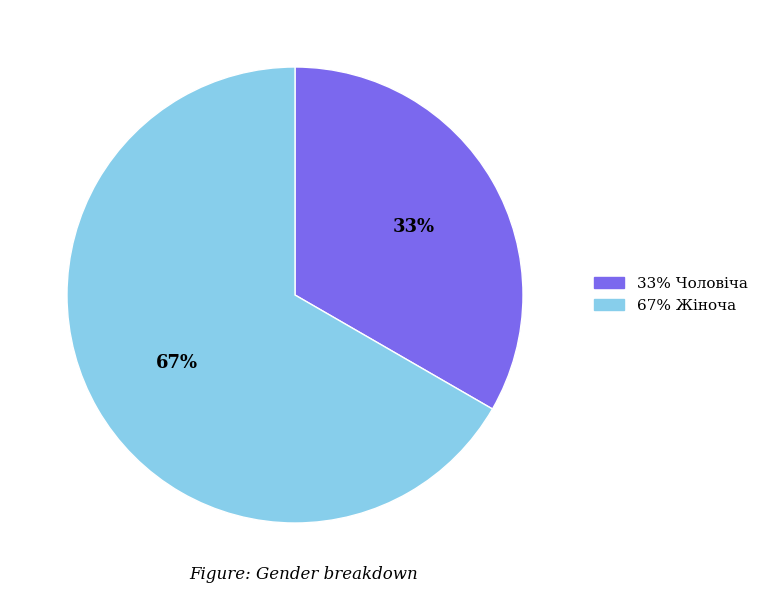

How many segments does this pie chart have?

2